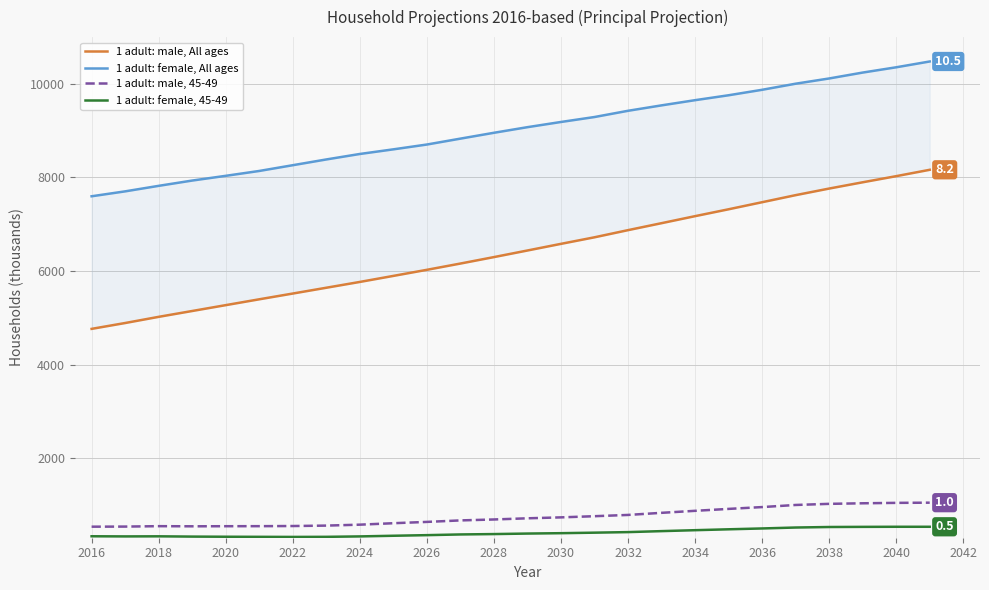

True or false: 1 adult: female, 45-49 has a value of 529 at 2038.

True